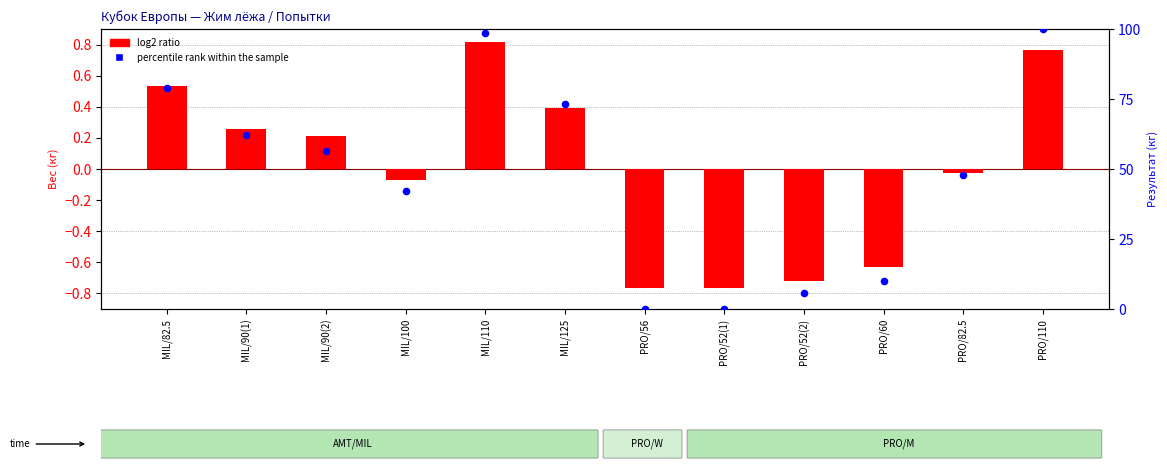

Which series contains the highest Y value?

percentile rank within the sample